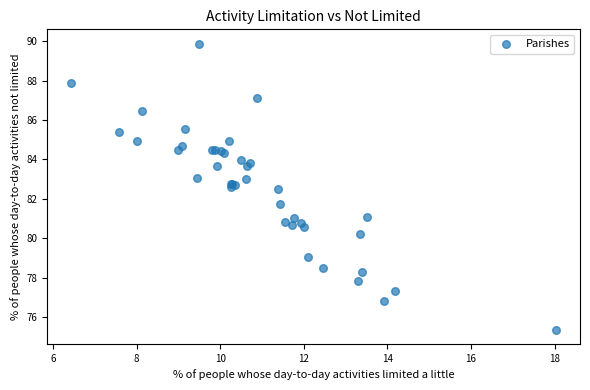

What Y value in the scatter plot is closest to 82?

81.7